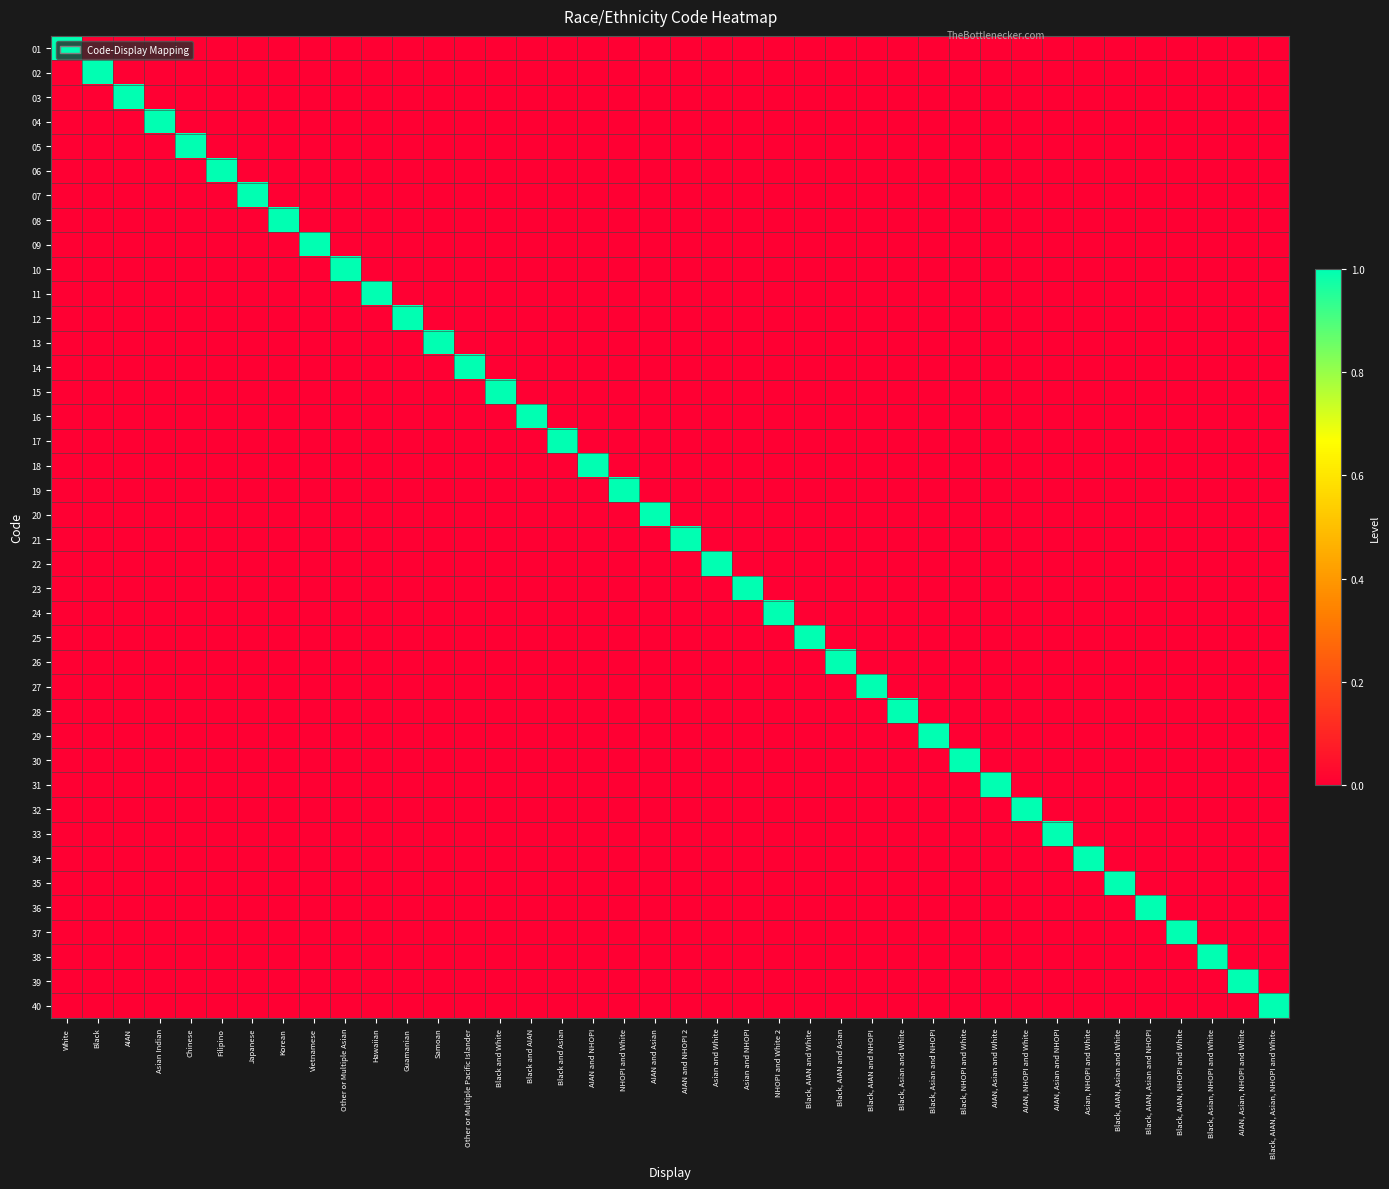

Reading left to right, list all the values displayed in this chart.

01: White=1	Black=0	AIAN=0	Asian Indian=0	Chinese=0	Filipino=0	Japanese=0	Korean=0	Vietnamese=0	Other or Multiple Asian=0	Hawaiian=0	Guamanian=0	Samoan=0	Other or Multiple Pacific Islander=0	Black and White=0	Black and AIAN=0	Black and Asian=0	AIAN and NHOPI=0	NHOPI and White=0	AIAN and Asian=0	AIAN and NHOPI 2=0	Asian and White=0	Asian and NHOPI=0	NHOPI and White 2=0	Black, AIAN and White=0	Black, AIAN and Asian=0	Black, AIAN and NHOPI=0	Black, Asian and White=0	Black, Asian and NHOPI=0	Black, NHOPI and White=0	AIAN, Asian and White=0	AIAN, NHOPI and White=0	AIAN, Asian and NHOPI=0	Asian, NHOPI and White=0	Black, AIAN, Asian and White=0	Black, AIAN, Asian and NHOPI=0	Black, AIAN, NHOPI and White=0	Black, Asian, NHOPI and White=0	AIAN, Asian, NHOPI and White=0	Black, AIAN, Asian, NHOPI and White=0
02: White=0	Black=1	AIAN=0	Asian Indian=0	Chinese=0	Filipino=0	Japanese=0	Korean=0	Vietnamese=0	Other or Multiple Asian=0	Hawaiian=0	Guamanian=0	Samoan=0	Other or Multiple Pacific Islander=0	Black and White=0	Black and AIAN=0	Black and Asian=0	AIAN and NHOPI=0	NHOPI and White=0	AIAN and Asian=0	AIAN and NHOPI 2=0	Asian and White=0	Asian and NHOPI=0	NHOPI and White 2=0	Black, AIAN and White=0	Black, AIAN and Asian=0	Black, AIAN and NHOPI=0	Black, Asian and White=0	Black, Asian and NHOPI=0	Black, NHOPI and White=0	AIAN, Asian and White=0	AIAN, NHOPI and White=0	AIAN, Asian and NHOPI=0	Asian, NHOPI and White=0	Black, AIAN, Asian and White=0	Black, AIAN, Asian and NHOPI=0	Black, AIAN, NHOPI and White=0	Black, Asian, NHOPI and White=0	AIAN, Asian, NHOPI and White=0	Black, AIAN, Asian, NHOPI and White=0
03: White=0	Black=0	AIAN=1	Asian Indian=0	Chinese=0	Filipino=0	Japanese=0	Korean=0	Vietnamese=0	Other or Multiple Asian=0	Hawaiian=0	Guamanian=0	Samoan=0	Other or Multiple Pacific Islander=0	Black and White=0	Black and AIAN=0	Black and Asian=0	AIAN and NHOPI=0	NHOPI and White=0	AIAN and Asian=0	AIAN and NHOPI 2=0	Asian and White=0	Asian and NHOPI=0	NHOPI and White 2=0	Black, AIAN and White=0	Black, AIAN and Asian=0	Black, AIAN and NHOPI=0	Black, Asian and White=0	Black, Asian and NHOPI=0	Black, NHOPI and White=0	AIAN, Asian and White=0	AIAN, NHOPI and White=0	AIAN, Asian and NHOPI=0	Asian, NHOPI and White=0	Black, AIAN, Asian and White=0	Black, AIAN, Asian and NHOPI=0	Black, AIAN, NHOPI and White=0	Black, Asian, NHOPI and White=0	AIAN, Asian, NHOPI and White=0	Black, AIAN, Asian, NHOPI and White=0
04: White=0	Black=0	AIAN=0	Asian Indian=1	Chinese=0	Filipino=0	Japanese=0	Korean=0	Vietnamese=0	Other or Multiple Asian=0	Hawaiian=0	Guamanian=0	Samoan=0	Other or Multiple Pacific Islander=0	Black and White=0	Black and AIAN=0	Black and Asian=0	AIAN and NHOPI=0	NHOPI and White=0	AIAN and Asian=0	AIAN and NHOPI 2=0	Asian and White=0	Asian and NHOPI=0	NHOPI and White 2=0	Black, AIAN and White=0	Black, AIAN and Asian=0	Black, AIAN and NHOPI=0	Black, Asian and White=0	Black, Asian and NHOPI=0	Black, NHOPI and White=0	AIAN, Asian and White=0	AIAN, NHOPI and White=0	AIAN, Asian and NHOPI=0	Asian, NHOPI and White=0	Black, AIAN, Asian and White=0	Black, AIAN, Asian and NHOPI=0	Black, AIAN, NHOPI and White=0	Black, Asian, NHOPI and White=0	AIAN, Asian, NHOPI and White=0	Black, AIAN, Asian, NHOPI and White=0
05: White=0	Black=0	AIAN=0	Asian Indian=0	Chinese=1	Filipino=0	Japanese=0	Korean=0	Vietnamese=0	Other or Multiple Asian=0	Hawaiian=0	Guamanian=0	Samoan=0	Other or Multiple Pacific Islander=0	Black and White=0	Black and AIAN=0	Black and Asian=0	AIAN and NHOPI=0	NHOPI and White=0	AIAN and Asian=0	AIAN and NHOPI 2=0	Asian and White=0	Asian and NHOPI=0	NHOPI and White 2=0	Black, AIAN and White=0	Black, AIAN and Asian=0	Black, AIAN and NHOPI=0	Black, Asian and White=0	Black, Asian and NHOPI=0	Black, NHOPI and White=0	AIAN, Asian and White=0	AIAN, NHOPI and White=0	AIAN, Asian and NHOPI=0	Asian, NHOPI and White=0	Black, AIAN, Asian and White=0	Black, AIAN, Asian and NHOPI=0	Black, AIAN, NHOPI and White=0	Black, Asian, NHOPI and White=0	AIAN, Asian, NHOPI and White=0	Black, AIAN, Asian, NHOPI and White=0
06: White=0	Black=0	AIAN=0	Asian Indian=0	Chinese=0	Filipino=1	Japanese=0	Korean=0	Vietnamese=0	Other or Multiple Asian=0	Hawaiian=0	Guamanian=0	Samoan=0	Other or Multiple Pacific Islander=0	Black and White=0	Black and AIAN=0	Black and Asian=0	AIAN and NHOPI=0	NHOPI and White=0	AIAN and Asian=0	AIAN and NHOPI 2=0	Asian and White=0	Asian and NHOPI=0	NHOPI and White 2=0	Black, AIAN and White=0	Black, AIAN and Asian=0	Black, AIAN and NHOPI=0	Black, Asian and White=0	Black, Asian and NHOPI=0	Black, NHOPI and White=0	AIAN, Asian and White=0	AIAN, NHOPI and White=0	AIAN, Asian and NHOPI=0	Asian, NHOPI and White=0	Black, AIAN, Asian and White=0	Black, AIAN, Asian and NHOPI=0	Black, AIAN, NHOPI and White=0	Black, Asian, NHOPI and White=0	AIAN, Asian, NHOPI and White=0	Black, AIAN, Asian, NHOPI and White=0
07: White=0	Black=0	AIAN=0	Asian Indian=0	Chinese=0	Filipino=0	Japanese=1	Korean=0	Vietnamese=0	Other or Multiple Asian=0	Hawaiian=0	Guamanian=0	Samoan=0	Other or Multiple Pacific Islander=0	Black and White=0	Black and AIAN=0	Black and Asian=0	AIAN and NHOPI=0	NHOPI and White=0	AIAN and Asian=0	AIAN and NHOPI 2=0	Asian and White=0	Asian and NHOPI=0	NHOPI and White 2=0	Black, AIAN and White=0	Black, AIAN and Asian=0	Black, AIAN and NHOPI=0	Black, Asian and White=0	Black, Asian and NHOPI=0	Black, NHOPI and White=0	AIAN, Asian and White=0	AIAN, NHOPI and White=0	AIAN, Asian and NHOPI=0	Asian, NHOPI and White=0	Black, AIAN, Asian and White=0	Black, AIAN, Asian and NHOPI=0	Black, AIAN, NHOPI and White=0	Black, Asian, NHOPI and White=0	AIAN, Asian, NHOPI and White=0	Black, AIAN, Asian, NHOPI and White=0
08: White=0	Black=0	AIAN=0	Asian Indian=0	Chinese=0	Filipino=0	Japanese=0	Korean=1	Vietnamese=0	Other or Multiple Asian=0	Hawaiian=0	Guamanian=0	Samoan=0	Other or Multiple Pacific Islander=0	Black and White=0	Black and AIAN=0	Black and Asian=0	AIAN and NHOPI=0	NHOPI and White=0	AIAN and Asian=0	AIAN and NHOPI 2=0	Asian and White=0	Asian and NHOPI=0	NHOPI and White 2=0	Black, AIAN and White=0	Black, AIAN and Asian=0	Black, AIAN and NHOPI=0	Black, Asian and White=0	Black, Asian and NHOPI=0	Black, NHOPI and White=0	AIAN, Asian and White=0	AIAN, NHOPI and White=0	AIAN, Asian and NHOPI=0	Asian, NHOPI and White=0	Black, AIAN, Asian and White=0	Black, AIAN, Asian and NHOPI=0	Black, AIAN, NHOPI and White=0	Black, Asian, NHOPI and White=0	AIAN, Asian, NHOPI and White=0	Black, AIAN, Asian, NHOPI and White=0
09: White=0	Black=0	AIAN=0	Asian Indian=0	Chinese=0	Filipino=0	Japanese=0	Korean=0	Vietnamese=1	Other or Multiple Asian=0	Hawaiian=0	Guamanian=0	Samoan=0	Other or Multiple Pacific Islander=0	Black and White=0	Black and AIAN=0	Black and Asian=0	AIAN and NHOPI=0	NHOPI and White=0	AIAN and Asian=0	AIAN and NHOPI 2=0	Asian and White=0	Asian and NHOPI=0	NHOPI and White 2=0	Black, AIAN and White=0	Black, AIAN and Asian=0	Black, AIAN and NHOPI=0	Black, Asian and White=0	Black, Asian and NHOPI=0	Black, NHOPI and White=0	AIAN, Asian and White=0	AIAN, NHOPI and White=0	AIAN, Asian and NHOPI=0	Asian, NHOPI and White=0	Black, AIAN, Asian and White=0	Black, AIAN, Asian and NHOPI=0	Black, AIAN, NHOPI and White=0	Black, Asian, NHOPI and White=0	AIAN, Asian, NHOPI and White=0	Black, AIAN, Asian, NHOPI and White=0
10: White=0	Black=0	AIAN=0	Asian Indian=0	Chinese=0	Filipino=0	Japanese=0	Korean=0	Vietnamese=0	Other or Multiple Asian=1	Hawaiian=0	Guamanian=0	Samoan=0	Other or Multiple Pacific Islander=0	Black and White=0	Black and AIAN=0	Black and Asian=0	AIAN and NHOPI=0	NHOPI and White=0	AIAN and Asian=0	AIAN and NHOPI 2=0	Asian and White=0	Asian and NHOPI=0	NHOPI and White 2=0	Black, AIAN and White=0	Black, AIAN and Asian=0	Black, AIAN and NHOPI=0	Black, Asian and White=0	Black, Asian and NHOPI=0	Black, NHOPI and White=0	AIAN, Asian and White=0	AIAN, NHOPI and White=0	AIAN, Asian and NHOPI=0	Asian, NHOPI and White=0	Black, AIAN, Asian and White=0	Black, AIAN, Asian and NHOPI=0	Black, AIAN, NHOPI and White=0	Black, Asian, NHOPI and White=0	AIAN, Asian, NHOPI and White=0	Black, AIAN, Asian, NHOPI and White=0
11: White=0	Black=0	AIAN=0	Asian Indian=0	Chinese=0	Filipino=0	Japanese=0	Korean=0	Vietnamese=0	Other or Multiple Asian=0	Hawaiian=1	Guamanian=0	Samoan=0	Other or Multiple Pacific Islander=0	Black and White=0	Black and AIAN=0	Black and Asian=0	AIAN and NHOPI=0	NHOPI and White=0	AIAN and Asian=0	AIAN and NHOPI 2=0	Asian and White=0	Asian and NHOPI=0	NHOPI and White 2=0	Black, AIAN and White=0	Black, AIAN and Asian=0	Black, AIAN and NHOPI=0	Black, Asian and White=0	Black, Asian and NHOPI=0	Black, NHOPI and White=0	AIAN, Asian and White=0	AIAN, NHOPI and White=0	AIAN, Asian and NHOPI=0	Asian, NHOPI and White=0	Black, AIAN, Asian and White=0	Black, AIAN, Asian and NHOPI=0	Black, AIAN, NHOPI and White=0	Black, Asian, NHOPI and White=0	AIAN, Asian, NHOPI and White=0	Black, AIAN, Asian, NHOPI and White=0
12: White=0	Black=0	AIAN=0	Asian Indian=0	Chinese=0	Filipino=0	Japanese=0	Korean=0	Vietnamese=0	Other or Multiple Asian=0	Hawaiian=0	Guamanian=1	Samoan=0	Other or Multiple Pacific Islander=0	Black and White=0	Black and AIAN=0	Black and Asian=0	AIAN and NHOPI=0	NHOPI and White=0	AIAN and Asian=0	AIAN and NHOPI 2=0	Asian and White=0	Asian and NHOPI=0	NHOPI and White 2=0	Black, AIAN and White=0	Black, AIAN and Asian=0	Black, AIAN and NHOPI=0	Black, Asian and White=0	Black, Asian and NHOPI=0	Black, NHOPI and White=0	AIAN, Asian and White=0	AIAN, NHOPI and White=0	AIAN, Asian and NHOPI=0	Asian, NHOPI and White=0	Black, AIAN, Asian and White=0	Black, AIAN, Asian and NHOPI=0	Black, AIAN, NHOPI and White=0	Black, Asian, NHOPI and White=0	AIAN, Asian, NHOPI and White=0	Black, AIAN, Asian, NHOPI and White=0
13: White=0	Black=0	AIAN=0	Asian Indian=0	Chinese=0	Filipino=0	Japanese=0	Korean=0	Vietnamese=0	Other or Multiple Asian=0	Hawaiian=0	Guamanian=0	Samoan=1	Other or Multiple Pacific Islander=0	Black and White=0	Black and AIAN=0	Black and Asian=0	AIAN and NHOPI=0	NHOPI and White=0	AIAN and Asian=0	AIAN and NHOPI 2=0	Asian and White=0	Asian and NHOPI=0	NHOPI and White 2=0	Black, AIAN and White=0	Black, AIAN and Asian=0	Black, AIAN and NHOPI=0	Black, Asian and White=0	Black, Asian and NHOPI=0	Black, NHOPI and White=0	AIAN, Asian and White=0	AIAN, NHOPI and White=0	AIAN, Asian and NHOPI=0	Asian, NHOPI and White=0	Black, AIAN, Asian and White=0	Black, AIAN, Asian and NHOPI=0	Black, AIAN, NHOPI and White=0	Black, Asian, NHOPI and White=0	AIAN, Asian, NHOPI and White=0	Black, AIAN, Asian, NHOPI and White=0
14: White=0	Black=0	AIAN=0	Asian Indian=0	Chinese=0	Filipino=0	Japanese=0	Korean=0	Vietnamese=0	Other or Multiple Asian=0	Hawaiian=0	Guamanian=0	Samoan=0	Other or Multiple Pacific Islander=1	Black and White=0	Black and AIAN=0	Black and Asian=0	AIAN and NHOPI=0	NHOPI and White=0	AIAN and Asian=0	AIAN and NHOPI 2=0	Asian and White=0	Asian and NHOPI=0	NHOPI and White 2=0	Black, AIAN and White=0	Black, AIAN and Asian=0	Black, AIAN and NHOPI=0	Black, Asian and White=0	Black, Asian and NHOPI=0	Black, NHOPI and White=0	AIAN, Asian and White=0	AIAN, NHOPI and White=0	AIAN, Asian and NHOPI=0	Asian, NHOPI and White=0	Black, AIAN, Asian and White=0	Black, AIAN, Asian and NHOPI=0	Black, AIAN, NHOPI and White=0	Black, Asian, NHOPI and White=0	AIAN, Asian, NHOPI and White=0	Black, AIAN, Asian, NHOPI and White=0
15: White=0	Black=0	AIAN=0	Asian Indian=0	Chinese=0	Filipino=0	Japanese=0	Korean=0	Vietnamese=0	Other or Multiple Asian=0	Hawaiian=0	Guamanian=0	Samoan=0	Other or Multiple Pacific Islander=0	Black and White=1	Black and AIAN=0	Black and Asian=0	AIAN and NHOPI=0	NHOPI and White=0	AIAN and Asian=0	AIAN and NHOPI 2=0	Asian and White=0	Asian and NHOPI=0	NHOPI and White 2=0	Black, AIAN and White=0	Black, AIAN and Asian=0	Black, AIAN and NHOPI=0	Black, Asian and White=0	Black, Asian and NHOPI=0	Black, NHOPI and White=0	AIAN, Asian and White=0	AIAN, NHOPI and White=0	AIAN, Asian and NHOPI=0	Asian, NHOPI and White=0	Black, AIAN, Asian and White=0	Black, AIAN, Asian and NHOPI=0	Black, AIAN, NHOPI and White=0	Black, Asian, NHOPI and White=0	AIAN, Asian, NHOPI and White=0	Black, AIAN, Asian, NHOPI and White=0
16: White=0	Black=0	AIAN=0	Asian Indian=0	Chinese=0	Filipino=0	Japanese=0	Korean=0	Vietnamese=0	Other or Multiple Asian=0	Hawaiian=0	Guamanian=0	Samoan=0	Other or Multiple Pacific Islander=0	Black and White=0	Black and AIAN=1	Black and Asian=0	AIAN and NHOPI=0	NHOPI and White=0	AIAN and Asian=0	AIAN and NHOPI 2=0	Asian and White=0	Asian and NHOPI=0	NHOPI and White 2=0	Black, AIAN and White=0	Black, AIAN and Asian=0	Black, AIAN and NHOPI=0	Black, Asian and White=0	Black, Asian and NHOPI=0	Black, NHOPI and White=0	AIAN, Asian and White=0	AIAN, NHOPI and White=0	AIAN, Asian and NHOPI=0	Asian, NHOPI and White=0	Black, AIAN, Asian and White=0	Black, AIAN, Asian and NHOPI=0	Black, AIAN, NHOPI and White=0	Black, Asian, NHOPI and White=0	AIAN, Asian, NHOPI and White=0	Black, AIAN, Asian, NHOPI and White=0
17: White=0	Black=0	AIAN=0	Asian Indian=0	Chinese=0	Filipino=0	Japanese=0	Korean=0	Vietnamese=0	Other or Multiple Asian=0	Hawaiian=0	Guamanian=0	Samoan=0	Other or Multiple Pacific Islander=0	Black and White=0	Black and AIAN=0	Black and Asian=1	AIAN and NHOPI=0	NHOPI and White=0	AIAN and Asian=0	AIAN and NHOPI 2=0	Asian and White=0	Asian and NHOPI=0	NHOPI and White 2=0	Black, AIAN and White=0	Black, AIAN and Asian=0	Black, AIAN and NHOPI=0	Black, Asian and White=0	Black, Asian and NHOPI=0	Black, NHOPI and White=0	AIAN, Asian and White=0	AIAN, NHOPI and White=0	AIAN, Asian and NHOPI=0	Asian, NHOPI and White=0	Black, AIAN, Asian and White=0	Black, AIAN, Asian and NHOPI=0	Black, AIAN, NHOPI and White=0	Black, Asian, NHOPI and White=0	AIAN, Asian, NHOPI and White=0	Black, AIAN, Asian, NHOPI and White=0
18: White=0	Black=0	AIAN=0	Asian Indian=0	Chinese=0	Filipino=0	Japanese=0	Korean=0	Vietnamese=0	Other or Multiple Asian=0	Hawaiian=0	Guamanian=0	Samoan=0	Other or Multiple Pacific Islander=0	Black and White=0	Black and AIAN=0	Black and Asian=0	AIAN and NHOPI=1	NHOPI and White=0	AIAN and Asian=0	AIAN and NHOPI 2=0	Asian and White=0	Asian and NHOPI=0	NHOPI and White 2=0	Black, AIAN and White=0	Black, AIAN and Asian=0	Black, AIAN and NHOPI=0	Black, Asian and White=0	Black, Asian and NHOPI=0	Black, NHOPI and White=0	AIAN, Asian and White=0	AIAN, NHOPI and White=0	AIAN, Asian and NHOPI=0	Asian, NHOPI and White=0	Black, AIAN, Asian and White=0	Black, AIAN, Asian and NHOPI=0	Black, AIAN, NHOPI and White=0	Black, Asian, NHOPI and White=0	AIAN, Asian, NHOPI and White=0	Black, AIAN, Asian, NHOPI and White=0
19: White=0	Black=0	AIAN=0	Asian Indian=0	Chinese=0	Filipino=0	Japanese=0	Korean=0	Vietnamese=0	Other or Multiple Asian=0	Hawaiian=0	Guamanian=0	Samoan=0	Other or Multiple Pacific Islander=0	Black and White=0	Black and AIAN=0	Black and Asian=0	AIAN and NHOPI=0	NHOPI and White=1	AIAN and Asian=0	AIAN and NHOPI 2=0	Asian and White=0	Asian and NHOPI=0	NHOPI and White 2=0	Black, AIAN and White=0	Black, AIAN and Asian=0	Black, AIAN and NHOPI=0	Black, Asian and White=0	Black, Asian and NHOPI=0	Black, NHOPI and White=0	AIAN, Asian and White=0	AIAN, NHOPI and White=0	AIAN, Asian and NHOPI=0	Asian, NHOPI and White=0	Black, AIAN, Asian and White=0	Black, AIAN, Asian and NHOPI=0	Black, AIAN, NHOPI and White=0	Black, Asian, NHOPI and White=0	AIAN, Asian, NHOPI and White=0	Black, AIAN, Asian, NHOPI and White=0
20: White=0	Black=0	AIAN=0	Asian Indian=0	Chinese=0	Filipino=0	Japanese=0	Korean=0	Vietnamese=0	Other or Multiple Asian=0	Hawaiian=0	Guamanian=0	Samoan=0	Other or Multiple Pacific Islander=0	Black and White=0	Black and AIAN=0	Black and Asian=0	AIAN and NHOPI=0	NHOPI and White=0	AIAN and Asian=1	AIAN and NHOPI 2=0	Asian and White=0	Asian and NHOPI=0	NHOPI and White 2=0	Black, AIAN and White=0	Black, AIAN and Asian=0	Black, AIAN and NHOPI=0	Black, Asian and White=0	Black, Asian and NHOPI=0	Black, NHOPI and White=0	AIAN, Asian and White=0	AIAN, NHOPI and White=0	AIAN, Asian and NHOPI=0	Asian, NHOPI and White=0	Black, AIAN, Asian and White=0	Black, AIAN, Asian and NHOPI=0	Black, AIAN, NHOPI and White=0	Black, Asian, NHOPI and White=0	AIAN, Asian, NHOPI and White=0	Black, AIAN, Asian, NHOPI and White=0
21: White=0	Black=0	AIAN=0	Asian Indian=0	Chinese=0	Filipino=0	Japanese=0	Korean=0	Vietnamese=0	Other or Multiple Asian=0	Hawaiian=0	Guamanian=0	Samoan=0	Other or Multiple Pacific Islander=0	Black and White=0	Black and AIAN=0	Black and Asian=0	AIAN and NHOPI=0	NHOPI and White=0	AIAN and Asian=0	AIAN and NHOPI 2=1	Asian and White=0	Asian and NHOPI=0	NHOPI and White 2=0	Black, AIAN and White=0	Black, AIAN and Asian=0	Black, AIAN and NHOPI=0	Black, Asian and White=0	Black, Asian and NHOPI=0	Black, NHOPI and White=0	AIAN, Asian and White=0	AIAN, NHOPI and White=0	AIAN, Asian and NHOPI=0	Asian, NHOPI and White=0	Black, AIAN, Asian and White=0	Black, AIAN, Asian and NHOPI=0	Black, AIAN, NHOPI and White=0	Black, Asian, NHOPI and White=0	AIAN, Asian, NHOPI and White=0	Black, AIAN, Asian, NHOPI and White=0
22: White=0	Black=0	AIAN=0	Asian Indian=0	Chinese=0	Filipino=0	Japanese=0	Korean=0	Vietnamese=0	Other or Multiple Asian=0	Hawaiian=0	Guamanian=0	Samoan=0	Other or Multiple Pacific Islander=0	Black and White=0	Black and AIAN=0	Black and Asian=0	AIAN and NHOPI=0	NHOPI and White=0	AIAN and Asian=0	AIAN and NHOPI 2=0	Asian and White=1	Asian and NHOPI=0	NHOPI and White 2=0	Black, AIAN and White=0	Black, AIAN and Asian=0	Black, AIAN and NHOPI=0	Black, Asian and White=0	Black, Asian and NHOPI=0	Black, NHOPI and White=0	AIAN, Asian and White=0	AIAN, NHOPI and White=0	AIAN, Asian and NHOPI=0	Asian, NHOPI and White=0	Black, AIAN, Asian and White=0	Black, AIAN, Asian and NHOPI=0	Black, AIAN, NHOPI and White=0	Black, Asian, NHOPI and White=0	AIAN, Asian, NHOPI and White=0	Black, AIAN, Asian, NHOPI and White=0
23: White=0	Black=0	AIAN=0	Asian Indian=0	Chinese=0	Filipino=0	Japanese=0	Korean=0	Vietnamese=0	Other or Multiple Asian=0	Hawaiian=0	Guamanian=0	Samoan=0	Other or Multiple Pacific Islander=0	Black and White=0	Black and AIAN=0	Black and Asian=0	AIAN and NHOPI=0	NHOPI and White=0	AIAN and Asian=0	AIAN and NHOPI 2=0	Asian and White=0	Asian and NHOPI=1	NHOPI and White 2=0	Black, AIAN and White=0	Black, AIAN and Asian=0	Black, AIAN and NHOPI=0	Black, Asian and White=0	Black, Asian and NHOPI=0	Black, NHOPI and White=0	AIAN, Asian and White=0	AIAN, NHOPI and White=0	AIAN, Asian and NHOPI=0	Asian, NHOPI and White=0	Black, AIAN, Asian and White=0	Black, AIAN, Asian and NHOPI=0	Black, AIAN, NHOPI and White=0	Black, Asian, NHOPI and White=0	AIAN, Asian, NHOPI and White=0	Black, AIAN, Asian, NHOPI and White=0
24: White=0	Black=0	AIAN=0	Asian Indian=0	Chinese=0	Filipino=0	Japanese=0	Korean=0	Vietnamese=0	Other or Multiple Asian=0	Hawaiian=0	Guamanian=0	Samoan=0	Other or Multiple Pacific Islander=0	Black and White=0	Black and AIAN=0	Black and Asian=0	AIAN and NHOPI=0	NHOPI and White=0	AIAN and Asian=0	AIAN and NHOPI 2=0	Asian and White=0	Asian and NHOPI=0	NHOPI and White 2=1	Black, AIAN and White=0	Black, AIAN and Asian=0	Black, AIAN and NHOPI=0	Black, Asian and White=0	Black, Asian and NHOPI=0	Black, NHOPI and White=0	AIAN, Asian and White=0	AIAN, NHOPI and White=0	AIAN, Asian and NHOPI=0	Asian, NHOPI and White=0	Black, AIAN, Asian and White=0	Black, AIAN, Asian and NHOPI=0	Black, AIAN, NHOPI and White=0	Black, Asian, NHOPI and White=0	AIAN, Asian, NHOPI and White=0	Black, AIAN, Asian, NHOPI and White=0
25: White=0	Black=0	AIAN=0	Asian Indian=0	Chinese=0	Filipino=0	Japanese=0	Korean=0	Vietnamese=0	Other or Multiple Asian=0	Hawaiian=0	Guamanian=0	Samoan=0	Other or Multiple Pacific Islander=0	Black and White=0	Black and AIAN=0	Black and Asian=0	AIAN and NHOPI=0	NHOPI and White=0	AIAN and Asian=0	AIAN and NHOPI 2=0	Asian and White=0	Asian and NHOPI=0	NHOPI and White 2=0	Black, AIAN and White=1	Black, AIAN and Asian=0	Black, AIAN and NHOPI=0	Black, Asian and White=0	Black, Asian and NHOPI=0	Black, NHOPI and White=0	AIAN, Asian and White=0	AIAN, NHOPI and White=0	AIAN, Asian and NHOPI=0	Asian, NHOPI and White=0	Black, AIAN, Asian and White=0	Black, AIAN, Asian and NHOPI=0	Black, AIAN, NHOPI and White=0	Black, Asian, NHOPI and White=0	AIAN, Asian, NHOPI and White=0	Black, AIAN, Asian, NHOPI and White=0
26: White=0	Black=0	AIAN=0	Asian Indian=0	Chinese=0	Filipino=0	Japanese=0	Korean=0	Vietnamese=0	Other or Multiple Asian=0	Hawaiian=0	Guamanian=0	Samoan=0	Other or Multiple Pacific Islander=0	Black and White=0	Black and AIAN=0	Black and Asian=0	AIAN and NHOPI=0	NHOPI and White=0	AIAN and Asian=0	AIAN and NHOPI 2=0	Asian and White=0	Asian and NHOPI=0	NHOPI and White 2=0	Black, AIAN and White=0	Black, AIAN and Asian=1	Black, AIAN and NHOPI=0	Black, Asian and White=0	Black, Asian and NHOPI=0	Black, NHOPI and White=0	AIAN, Asian and White=0	AIAN, NHOPI and White=0	AIAN, Asian and NHOPI=0	Asian, NHOPI and White=0	Black, AIAN, Asian and White=0	Black, AIAN, Asian and NHOPI=0	Black, AIAN, NHOPI and White=0	Black, Asian, NHOPI and White=0	AIAN, Asian, NHOPI and White=0	Black, AIAN, Asian, NHOPI and White=0
27: White=0	Black=0	AIAN=0	Asian Indian=0	Chinese=0	Filipino=0	Japanese=0	Korean=0	Vietnamese=0	Other or Multiple Asian=0	Hawaiian=0	Guamanian=0	Samoan=0	Other or Multiple Pacific Islander=0	Black and White=0	Black and AIAN=0	Black and Asian=0	AIAN and NHOPI=0	NHOPI and White=0	AIAN and Asian=0	AIAN and NHOPI 2=0	Asian and White=0	Asian and NHOPI=0	NHOPI and White 2=0	Black, AIAN and White=0	Black, AIAN and Asian=0	Black, AIAN and NHOPI=1	Black, Asian and White=0	Black, Asian and NHOPI=0	Black, NHOPI and White=0	AIAN, Asian and White=0	AIAN, NHOPI and White=0	AIAN, Asian and NHOPI=0	Asian, NHOPI and White=0	Black, AIAN, Asian and White=0	Black, AIAN, Asian and NHOPI=0	Black, AIAN, NHOPI and White=0	Black, Asian, NHOPI and White=0	AIAN, Asian, NHOPI and White=0	Black, AIAN, Asian, NHOPI and White=0
28: White=0	Black=0	AIAN=0	Asian Indian=0	Chinese=0	Filipino=0	Japanese=0	Korean=0	Vietnamese=0	Other or Multiple Asian=0	Hawaiian=0	Guamanian=0	Samoan=0	Other or Multiple Pacific Islander=0	Black and White=0	Black and AIAN=0	Black and Asian=0	AIAN and NHOPI=0	NHOPI and White=0	AIAN and Asian=0	AIAN and NHOPI 2=0	Asian and White=0	Asian and NHOPI=0	NHOPI and White 2=0	Black, AIAN and White=0	Black, AIAN and Asian=0	Black, AIAN and NHOPI=0	Black, Asian and White=1	Black, Asian and NHOPI=0	Black, NHOPI and White=0	AIAN, Asian and White=0	AIAN, NHOPI and White=0	AIAN, Asian and NHOPI=0	Asian, NHOPI and White=0	Black, AIAN, Asian and White=0	Black, AIAN, Asian and NHOPI=0	Black, AIAN, NHOPI and White=0	Black, Asian, NHOPI and White=0	AIAN, Asian, NHOPI and White=0	Black, AIAN, Asian, NHOPI and White=0
29: White=0	Black=0	AIAN=0	Asian Indian=0	Chinese=0	Filipino=0	Japanese=0	Korean=0	Vietnamese=0	Other or Multiple Asian=0	Hawaiian=0	Guamanian=0	Samoan=0	Other or Multiple Pacific Islander=0	Black and White=0	Black and AIAN=0	Black and Asian=0	AIAN and NHOPI=0	NHOPI and White=0	AIAN and Asian=0	AIAN and NHOPI 2=0	Asian and White=0	Asian and NHOPI=0	NHOPI and White 2=0	Black, AIAN and White=0	Black, AIAN and Asian=0	Black, AIAN and NHOPI=0	Black, Asian and White=0	Black, Asian and NHOPI=1	Black, NHOPI and White=0	AIAN, Asian and White=0	AIAN, NHOPI and White=0	AIAN, Asian and NHOPI=0	Asian, NHOPI and White=0	Black, AIAN, Asian and White=0	Black, AIAN, Asian and NHOPI=0	Black, AIAN, NHOPI and White=0	Black, Asian, NHOPI and White=0	AIAN, Asian, NHOPI and White=0	Black, AIAN, Asian, NHOPI and White=0
30: White=0	Black=0	AIAN=0	Asian Indian=0	Chinese=0	Filipino=0	Japanese=0	Korean=0	Vietnamese=0	Other or Multiple Asian=0	Hawaiian=0	Guamanian=0	Samoan=0	Other or Multiple Pacific Islander=0	Black and White=0	Black and AIAN=0	Black and Asian=0	AIAN and NHOPI=0	NHOPI and White=0	AIAN and Asian=0	AIAN and NHOPI 2=0	Asian and White=0	Asian and NHOPI=0	NHOPI and White 2=0	Black, AIAN and White=0	Black, AIAN and Asian=0	Black, AIAN and NHOPI=0	Black, Asian and White=0	Black, Asian and NHOPI=0	Black, NHOPI and White=1	AIAN, Asian and White=0	AIAN, NHOPI and White=0	AIAN, Asian and NHOPI=0	Asian, NHOPI and White=0	Black, AIAN, Asian and White=0	Black, AIAN, Asian and NHOPI=0	Black, AIAN, NHOPI and White=0	Black, Asian, NHOPI and White=0	AIAN, Asian, NHOPI and White=0	Black, AIAN, Asian, NHOPI and White=0
31: White=0	Black=0	AIAN=0	Asian Indian=0	Chinese=0	Filipino=0	Japanese=0	Korean=0	Vietnamese=0	Other or Multiple Asian=0	Hawaiian=0	Guamanian=0	Samoan=0	Other or Multiple Pacific Islander=0	Black and White=0	Black and AIAN=0	Black and Asian=0	AIAN and NHOPI=0	NHOPI and White=0	AIAN and Asian=0	AIAN and NHOPI 2=0	Asian and White=0	Asian and NHOPI=0	NHOPI and White 2=0	Black, AIAN and White=0	Black, AIAN and Asian=0	Black, AIAN and NHOPI=0	Black, Asian and White=0	Black, Asian and NHOPI=0	Black, NHOPI and White=0	AIAN, Asian and White=1	AIAN, NHOPI and White=0	AIAN, Asian and NHOPI=0	Asian, NHOPI and White=0	Black, AIAN, Asian and White=0	Black, AIAN, Asian and NHOPI=0	Black, AIAN, NHOPI and White=0	Black, Asian, NHOPI and White=0	AIAN, Asian, NHOPI and White=0	Black, AIAN, Asian, NHOPI and White=0
32: White=0	Black=0	AIAN=0	Asian Indian=0	Chinese=0	Filipino=0	Japanese=0	Korean=0	Vietnamese=0	Other or Multiple Asian=0	Hawaiian=0	Guamanian=0	Samoan=0	Other or Multiple Pacific Islander=0	Black and White=0	Black and AIAN=0	Black and Asian=0	AIAN and NHOPI=0	NHOPI and White=0	AIAN and Asian=0	AIAN and NHOPI 2=0	Asian and White=0	Asian and NHOPI=0	NHOPI and White 2=0	Black, AIAN and White=0	Black, AIAN and Asian=0	Black, AIAN and NHOPI=0	Black, Asian and White=0	Black, Asian and NHOPI=0	Black, NHOPI and White=0	AIAN, Asian and White=0	AIAN, NHOPI and White=1	AIAN, Asian and NHOPI=0	Asian, NHOPI and White=0	Black, AIAN, Asian and White=0	Black, AIAN, Asian and NHOPI=0	Black, AIAN, NHOPI and White=0	Black, Asian, NHOPI and White=0	AIAN, Asian, NHOPI and White=0	Black, AIAN, Asian, NHOPI and White=0
33: White=0	Black=0	AIAN=0	Asian Indian=0	Chinese=0	Filipino=0	Japanese=0	Korean=0	Vietnamese=0	Other or Multiple Asian=0	Hawaiian=0	Guamanian=0	Samoan=0	Other or Multiple Pacific Islander=0	Black and White=0	Black and AIAN=0	Black and Asian=0	AIAN and NHOPI=0	NHOPI and White=0	AIAN and Asian=0	AIAN and NHOPI 2=0	Asian and White=0	Asian and NHOPI=0	NHOPI and White 2=0	Black, AIAN and White=0	Black, AIAN and Asian=0	Black, AIAN and NHOPI=0	Black, Asian and White=0	Black, Asian and NHOPI=0	Black, NHOPI and White=0	AIAN, Asian and White=0	AIAN, NHOPI and White=0	AIAN, Asian and NHOPI=1	Asian, NHOPI and White=0	Black, AIAN, Asian and White=0	Black, AIAN, Asian and NHOPI=0	Black, AIAN, NHOPI and White=0	Black, Asian, NHOPI and White=0	AIAN, Asian, NHOPI and White=0	Black, AIAN, Asian, NHOPI and White=0
34: White=0	Black=0	AIAN=0	Asian Indian=0	Chinese=0	Filipino=0	Japanese=0	Korean=0	Vietnamese=0	Other or Multiple Asian=0	Hawaiian=0	Guamanian=0	Samoan=0	Other or Multiple Pacific Islander=0	Black and White=0	Black and AIAN=0	Black and Asian=0	AIAN and NHOPI=0	NHOPI and White=0	AIAN and Asian=0	AIAN and NHOPI 2=0	Asian and White=0	Asian and NHOPI=0	NHOPI and White 2=0	Black, AIAN and White=0	Black, AIAN and Asian=0	Black, AIAN and NHOPI=0	Black, Asian and White=0	Black, Asian and NHOPI=0	Black, NHOPI and White=0	AIAN, Asian and White=0	AIAN, NHOPI and White=0	AIAN, Asian and NHOPI=0	Asian, NHOPI and White=1	Black, AIAN, Asian and White=0	Black, AIAN, Asian and NHOPI=0	Black, AIAN, NHOPI and White=0	Black, Asian, NHOPI and White=0	AIAN, Asian, NHOPI and White=0	Black, AIAN, Asian, NHOPI and White=0
35: White=0	Black=0	AIAN=0	Asian Indian=0	Chinese=0	Filipino=0	Japanese=0	Korean=0	Vietnamese=0	Other or Multiple Asian=0	Hawaiian=0	Guamanian=0	Samoan=0	Other or Multiple Pacific Islander=0	Black and White=0	Black and AIAN=0	Black and Asian=0	AIAN and NHOPI=0	NHOPI and White=0	AIAN and Asian=0	AIAN and NHOPI 2=0	Asian and White=0	Asian and NHOPI=0	NHOPI and White 2=0	Black, AIAN and White=0	Black, AIAN and Asian=0	Black, AIAN and NHOPI=0	Black, Asian and White=0	Black, Asian and NHOPI=0	Black, NHOPI and White=0	AIAN, Asian and White=0	AIAN, NHOPI and White=0	AIAN, Asian and NHOPI=0	Asian, NHOPI and White=0	Black, AIAN, Asian and White=1	Black, AIAN, Asian and NHOPI=0	Black, AIAN, NHOPI and White=0	Black, Asian, NHOPI and White=0	AIAN, Asian, NHOPI and White=0	Black, AIAN, Asian, NHOPI and White=0
36: White=0	Black=0	AIAN=0	Asian Indian=0	Chinese=0	Filipino=0	Japanese=0	Korean=0	Vietnamese=0	Other or Multiple Asian=0	Hawaiian=0	Guamanian=0	Samoan=0	Other or Multiple Pacific Islander=0	Black and White=0	Black and AIAN=0	Black and Asian=0	AIAN and NHOPI=0	NHOPI and White=0	AIAN and Asian=0	AIAN and NHOPI 2=0	Asian and White=0	Asian and NHOPI=0	NHOPI and White 2=0	Black, AIAN and White=0	Black, AIAN and Asian=0	Black, AIAN and NHOPI=0	Black, Asian and White=0	Black, Asian and NHOPI=0	Black, NHOPI and White=0	AIAN, Asian and White=0	AIAN, NHOPI and White=0	AIAN, Asian and NHOPI=0	Asian, NHOPI and White=0	Black, AIAN, Asian and White=0	Black, AIAN, Asian and NHOPI=1	Black, AIAN, NHOPI and White=0	Black, Asian, NHOPI and White=0	AIAN, Asian, NHOPI and White=0	Black, AIAN, Asian, NHOPI and White=0
37: White=0	Black=0	AIAN=0	Asian Indian=0	Chinese=0	Filipino=0	Japanese=0	Korean=0	Vietnamese=0	Other or Multiple Asian=0	Hawaiian=0	Guamanian=0	Samoan=0	Other or Multiple Pacific Islander=0	Black and White=0	Black and AIAN=0	Black and Asian=0	AIAN and NHOPI=0	NHOPI and White=0	AIAN and Asian=0	AIAN and NHOPI 2=0	Asian and White=0	Asian and NHOPI=0	NHOPI and White 2=0	Black, AIAN and White=0	Black, AIAN and Asian=0	Black, AIAN and NHOPI=0	Black, Asian and White=0	Black, Asian and NHOPI=0	Black, NHOPI and White=0	AIAN, Asian and White=0	AIAN, NHOPI and White=0	AIAN, Asian and NHOPI=0	Asian, NHOPI and White=0	Black, AIAN, Asian and White=0	Black, AIAN, Asian and NHOPI=0	Black, AIAN, NHOPI and White=1	Black, Asian, NHOPI and White=0	AIAN, Asian, NHOPI and White=0	Black, AIAN, Asian, NHOPI and White=0
38: White=0	Black=0	AIAN=0	Asian Indian=0	Chinese=0	Filipino=0	Japanese=0	Korean=0	Vietnamese=0	Other or Multiple Asian=0	Hawaiian=0	Guamanian=0	Samoan=0	Other or Multiple Pacific Islander=0	Black and White=0	Black and AIAN=0	Black and Asian=0	AIAN and NHOPI=0	NHOPI and White=0	AIAN and Asian=0	AIAN and NHOPI 2=0	Asian and White=0	Asian and NHOPI=0	NHOPI and White 2=0	Black, AIAN and White=0	Black, AIAN and Asian=0	Black, AIAN and NHOPI=0	Black, Asian and White=0	Black, Asian and NHOPI=0	Black, NHOPI and White=0	AIAN, Asian and White=0	AIAN, NHOPI and White=0	AIAN, Asian and NHOPI=0	Asian, NHOPI and White=0	Black, AIAN, Asian and White=0	Black, AIAN, Asian and NHOPI=0	Black, AIAN, NHOPI and White=0	Black, Asian, NHOPI and White=1	AIAN, Asian, NHOPI and White=0	Black, AIAN, Asian, NHOPI and White=0
39: White=0	Black=0	AIAN=0	Asian Indian=0	Chinese=0	Filipino=0	Japanese=0	Korean=0	Vietnamese=0	Other or Multiple Asian=0	Hawaiian=0	Guamanian=0	Samoan=0	Other or Multiple Pacific Islander=0	Black and White=0	Black and AIAN=0	Black and Asian=0	AIAN and NHOPI=0	NHOPI and White=0	AIAN and Asian=0	AIAN and NHOPI 2=0	Asian and White=0	Asian and NHOPI=0	NHOPI and White 2=0	Black, AIAN and White=0	Black, AIAN and Asian=0	Black, AIAN and NHOPI=0	Black, Asian and White=0	Black, Asian and NHOPI=0	Black, NHOPI and White=0	AIAN, Asian and White=0	AIAN, NHOPI and White=0	AIAN, Asian and NHOPI=0	Asian, NHOPI and White=0	Black, AIAN, Asian and White=0	Black, AIAN, Asian and NHOPI=0	Black, AIAN, NHOPI and White=0	Black, Asian, NHOPI and White=0	AIAN, Asian, NHOPI and White=1	Black, AIAN, Asian, NHOPI and White=0
40: White=0	Black=0	AIAN=0	Asian Indian=0	Chinese=0	Filipino=0	Japanese=0	Korean=0	Vietnamese=0	Other or Multiple Asian=0	Hawaiian=0	Guamanian=0	Samoan=0	Other or Multiple Pacific Islander=0	Black and White=0	Black and AIAN=0	Black and Asian=0	AIAN and NHOPI=0	NHOPI and White=0	AIAN and Asian=0	AIAN and NHOPI 2=0	Asian and White=0	Asian and NHOPI=0	NHOPI and White 2=0	Black, AIAN and White=0	Black, AIAN and Asian=0	Black, AIAN and NHOPI=0	Black, Asian and White=0	Black, Asian and NHOPI=0	Black, NHOPI and White=0	AIAN, Asian and White=0	AIAN, NHOPI and White=0	AIAN, Asian and NHOPI=0	Asian, NHOPI and White=0	Black, AIAN, Asian and White=0	Black, AIAN, Asian and NHOPI=0	Black, AIAN, NHOPI and White=0	Black, Asian, NHOPI and White=0	AIAN, Asian, NHOPI and White=0	Black, AIAN, Asian, NHOPI and White=1